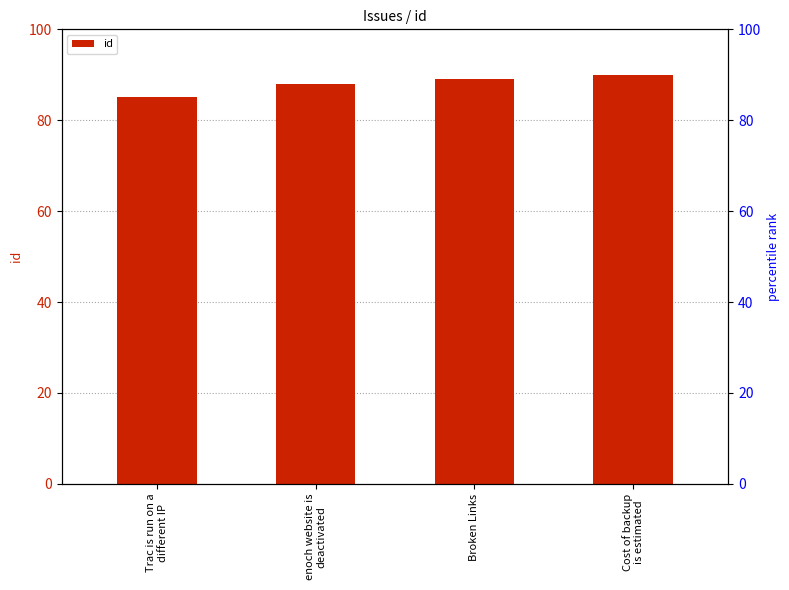

How many bars are there in total?

4